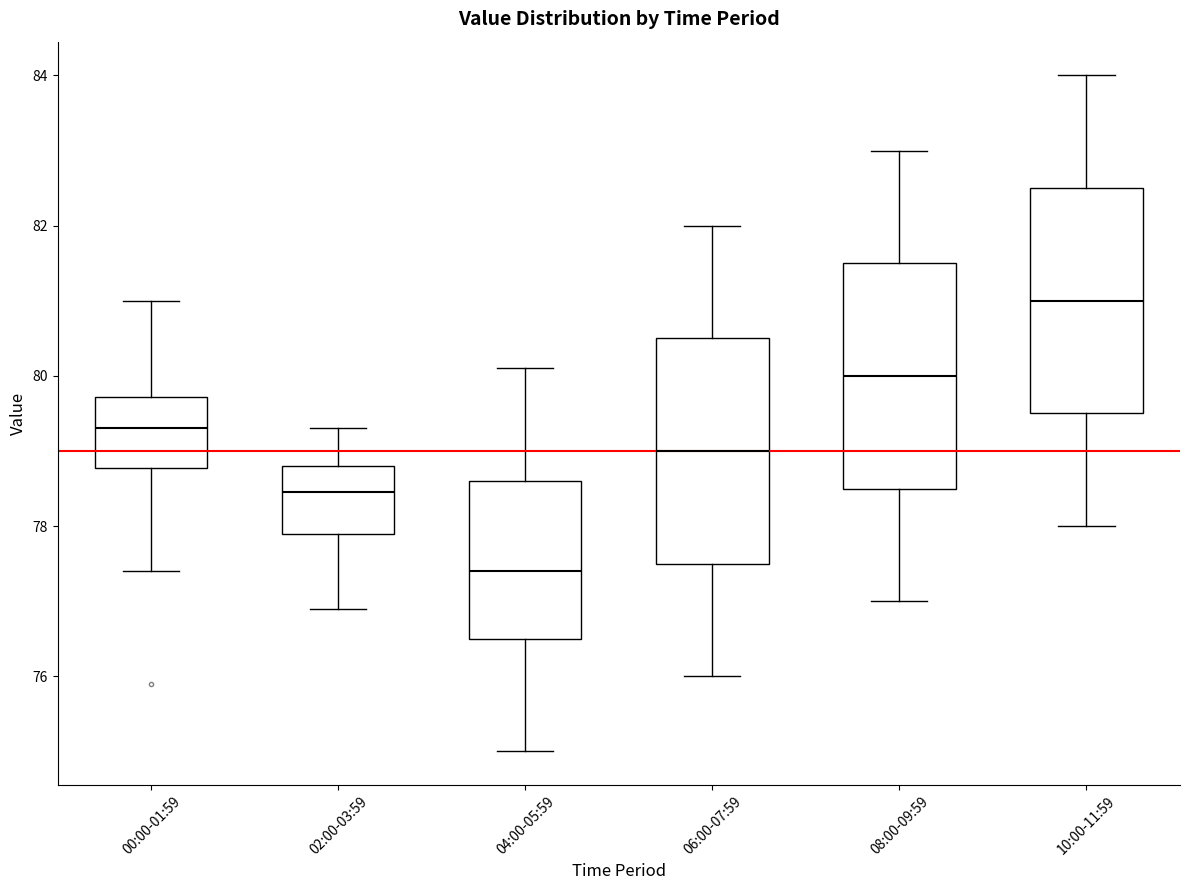

Reading left to right, transcribe this box plot: for each box, give where its median line is, the range the box spans, and where its two whiskers end, as read against the y-axis. The values are not printed on the chart, so give them approximately, as read against the axis.

00:00-01:59: median 79.4, box 78.8 to 79.8, whiskers 77.4 to 81.0
02:00-03:59: median 78.4, box 78.0 to 78.8, whiskers 77.0 to 79.4
04:00-05:59: median 77.4, box 76.6 to 78.6, whiskers 75.0 to 80.2
06:00-07:59: median 79.0, box 77.6 to 80.6, whiskers 76.0 to 82.0
08:00-09:59: median 80.0, box 78.6 to 81.6, whiskers 77.0 to 83.0
10:00-11:59: median 81.0, box 79.6 to 82.6, whiskers 78.0 to 84.0